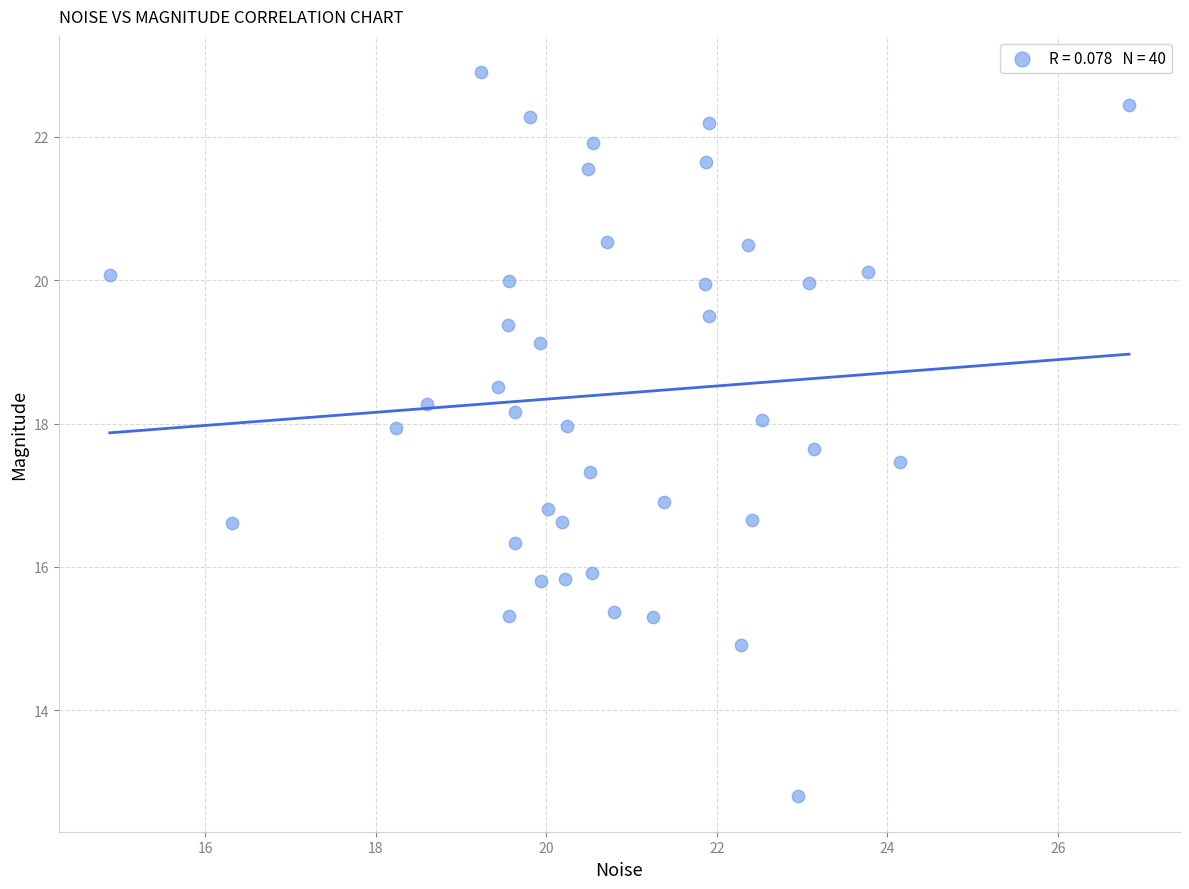

What is the range of X values (max minus min)?

12.0